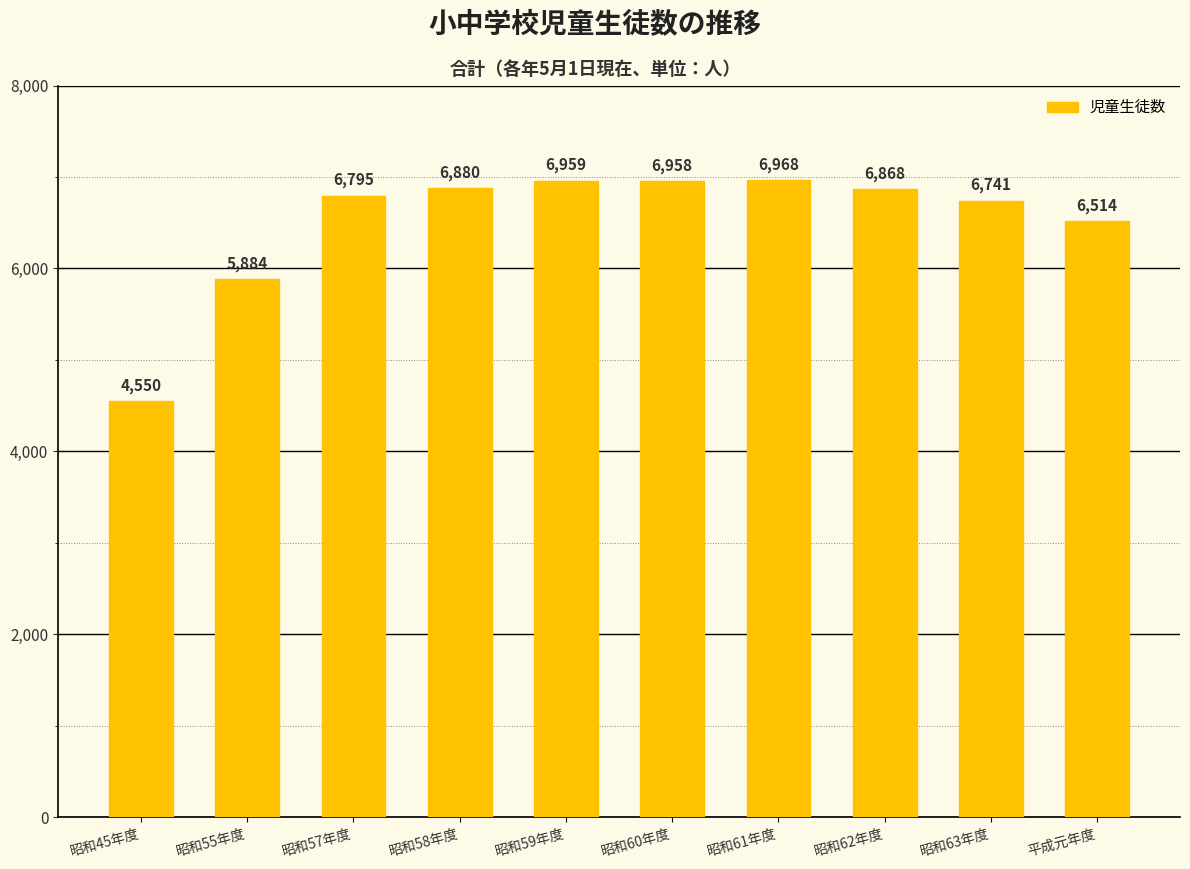

What is the greatest value displayed?

6968